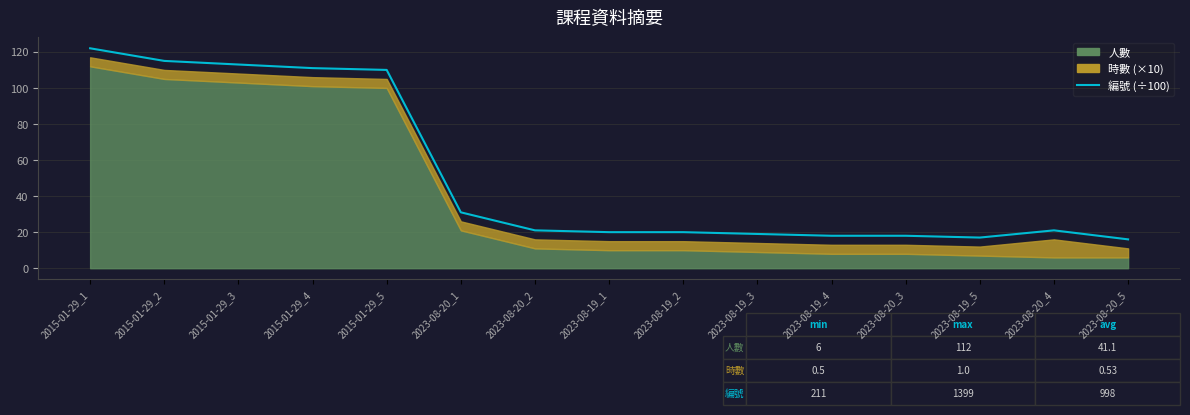

What is the difference between the maximum and minimum values?

106